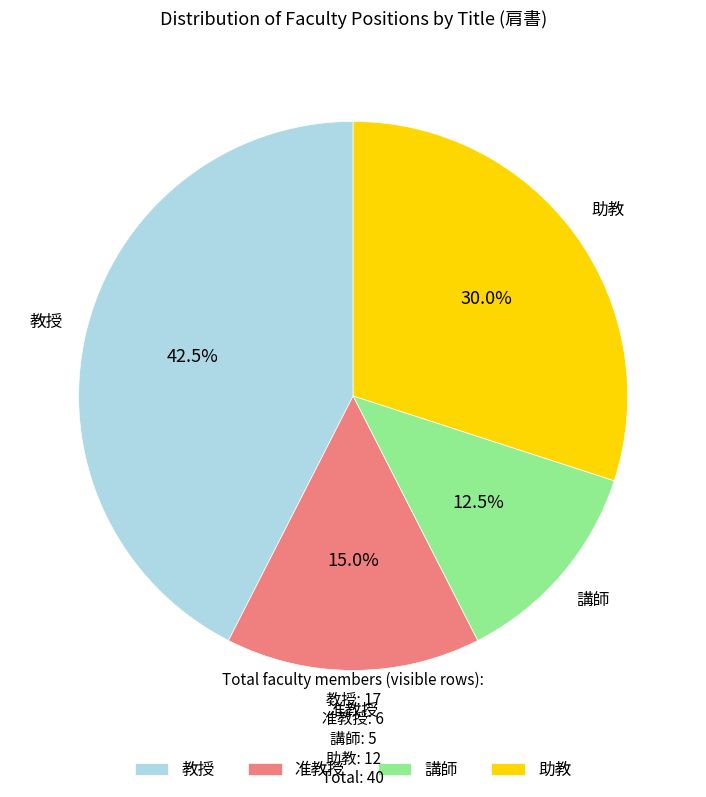

Rank the categories by value from lowest to highest.

講師, 准教授, 助教, 教授